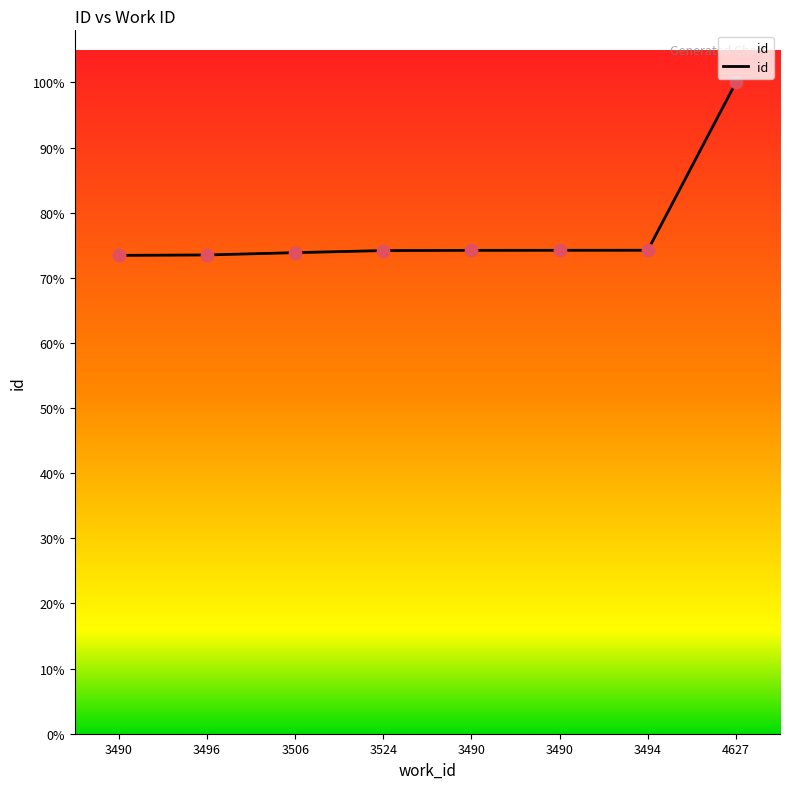

Is this an area chart (filled region under the line)?

Yes